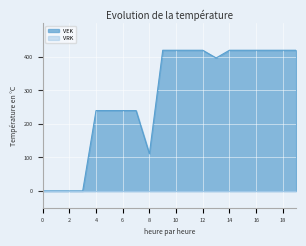

The VEK series shows 686 at 12. True or false?

False